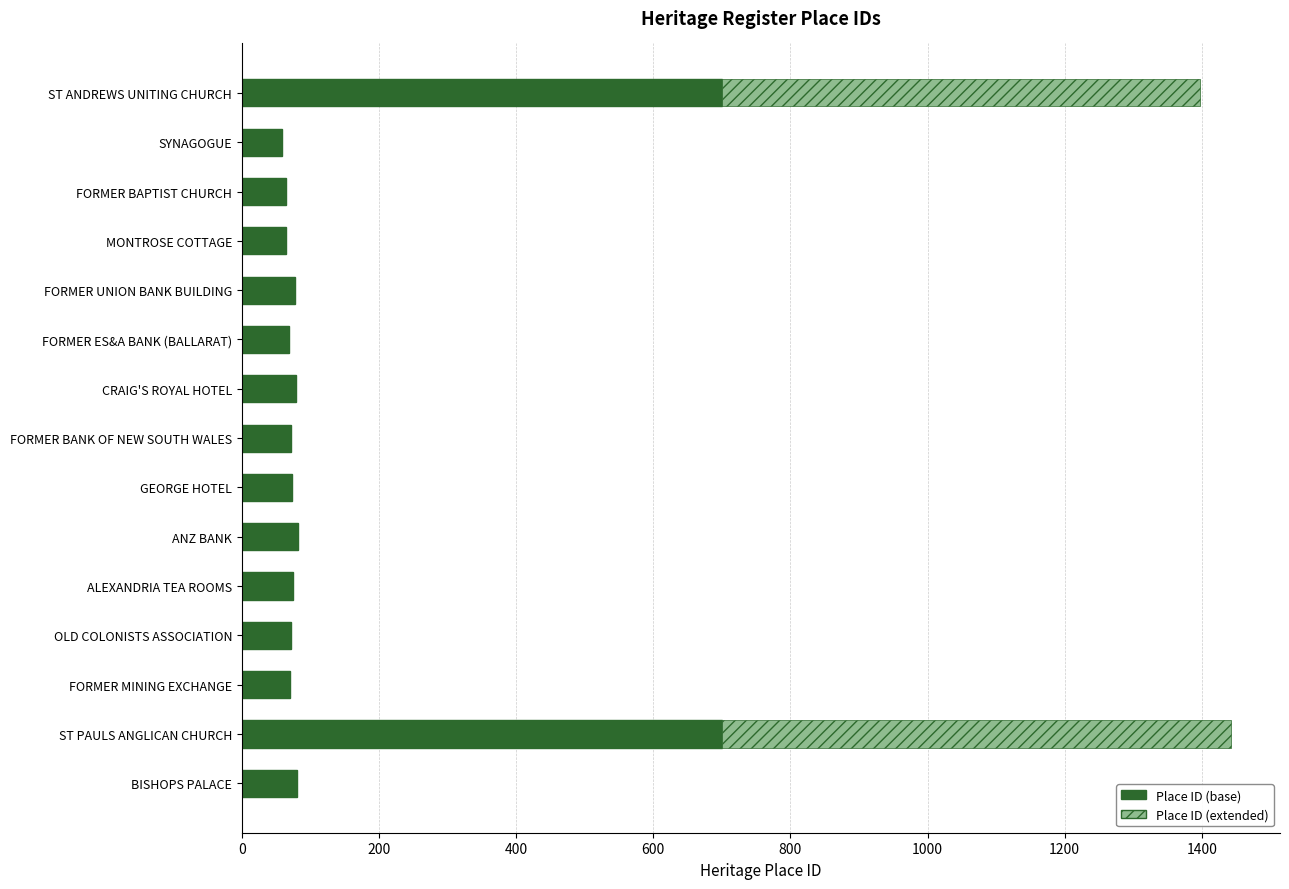

What is the maximum value for Place ID (base)?

700